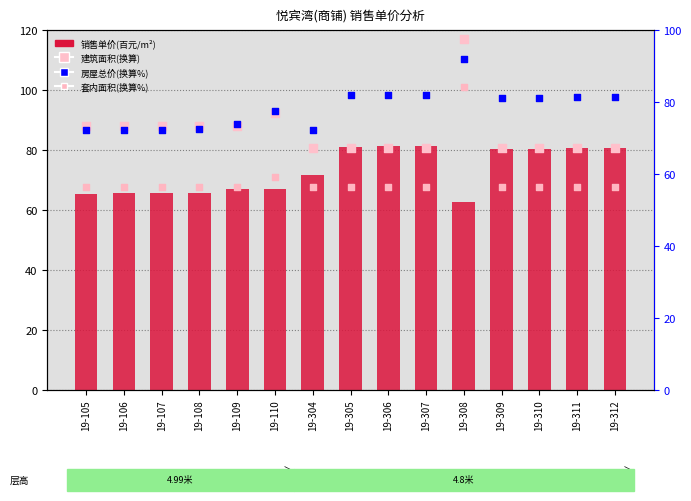

Is the value of 房屋总价(换算%) at 19-306 greater than the value of 销售单价(百元/m²) at 19-309?

Yes